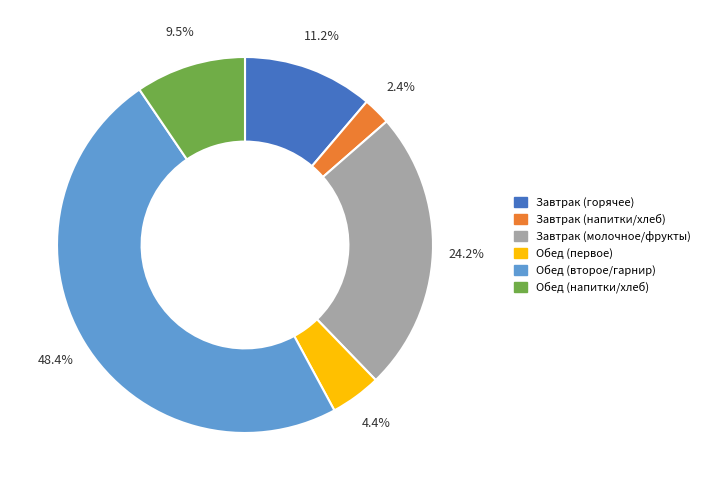

Is there any slice that represents more than half of the pie?

No